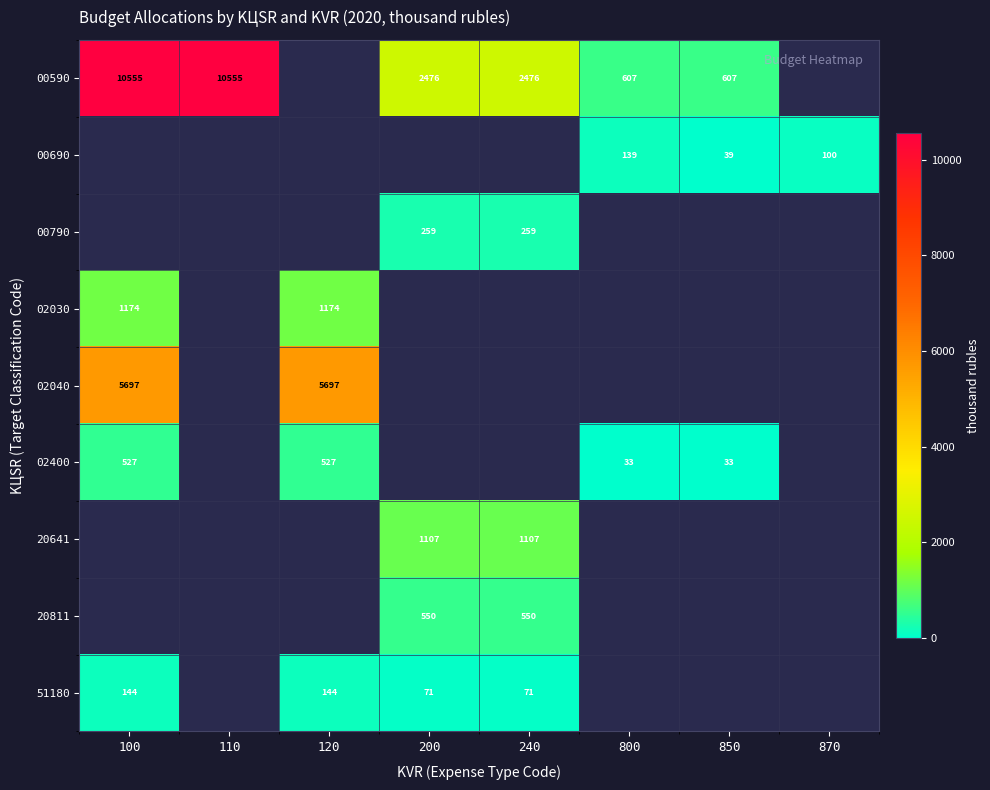

True or false: 02400 has a value of 527.0 at 120.

True